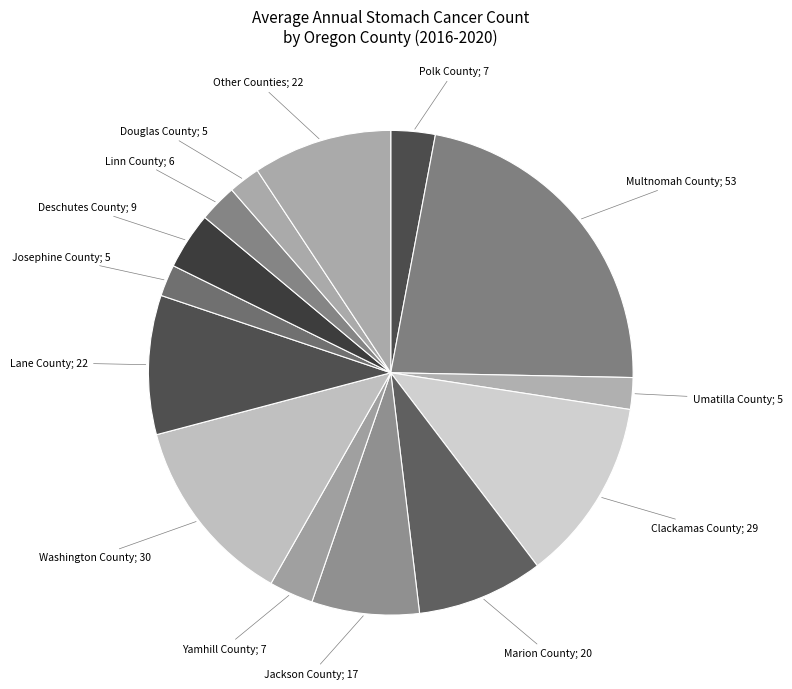

Count the number of slices in the pie.

14